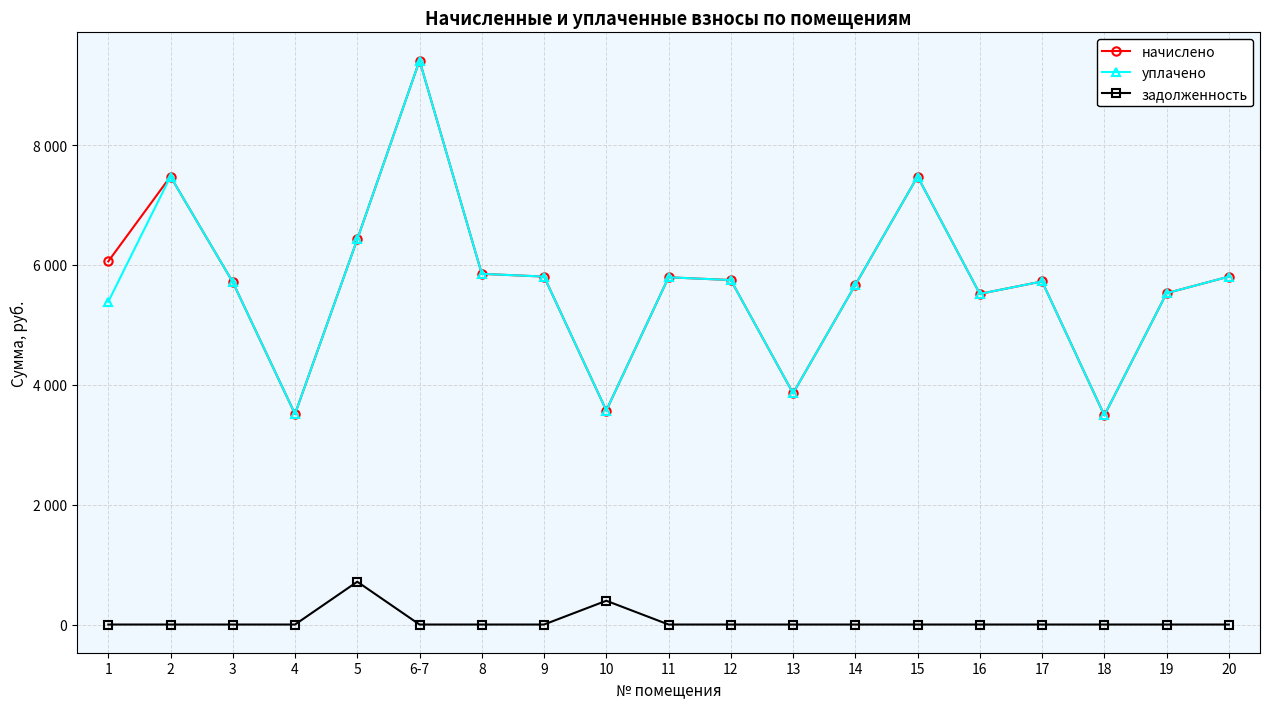

True or false: начислено and задолженность intersect in this chart.

False